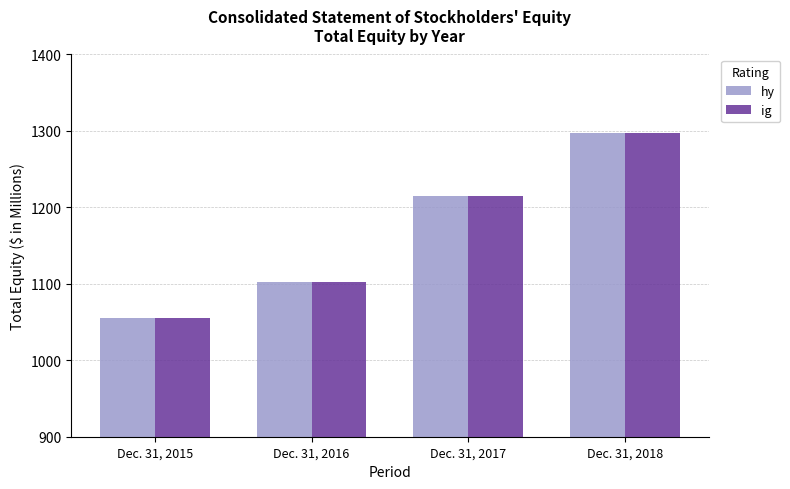

Read the ig value at Dec. 31, 2016.

1102.5